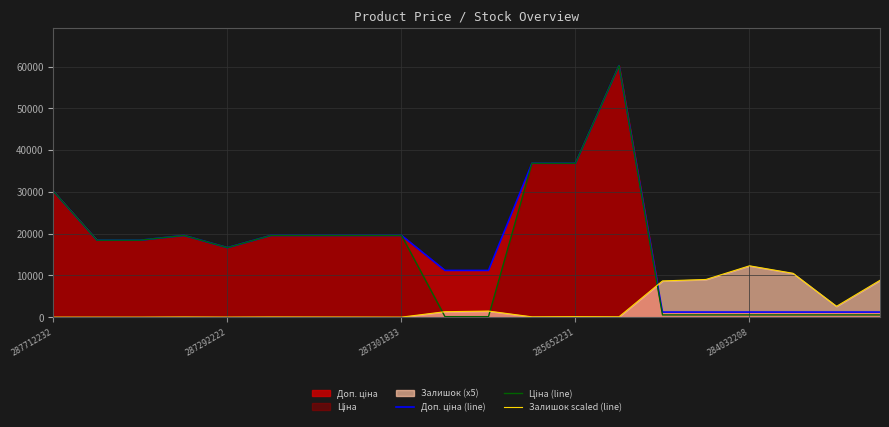

What is the label of the 11th point from the right?

9